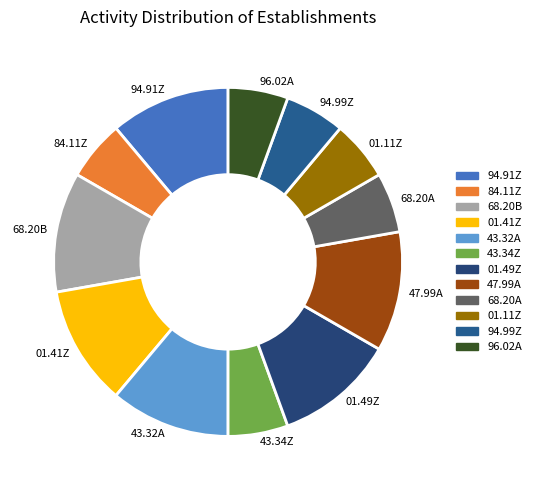

What is the ratio of the value at 84.11Z to the value at 47.99A?

0.5